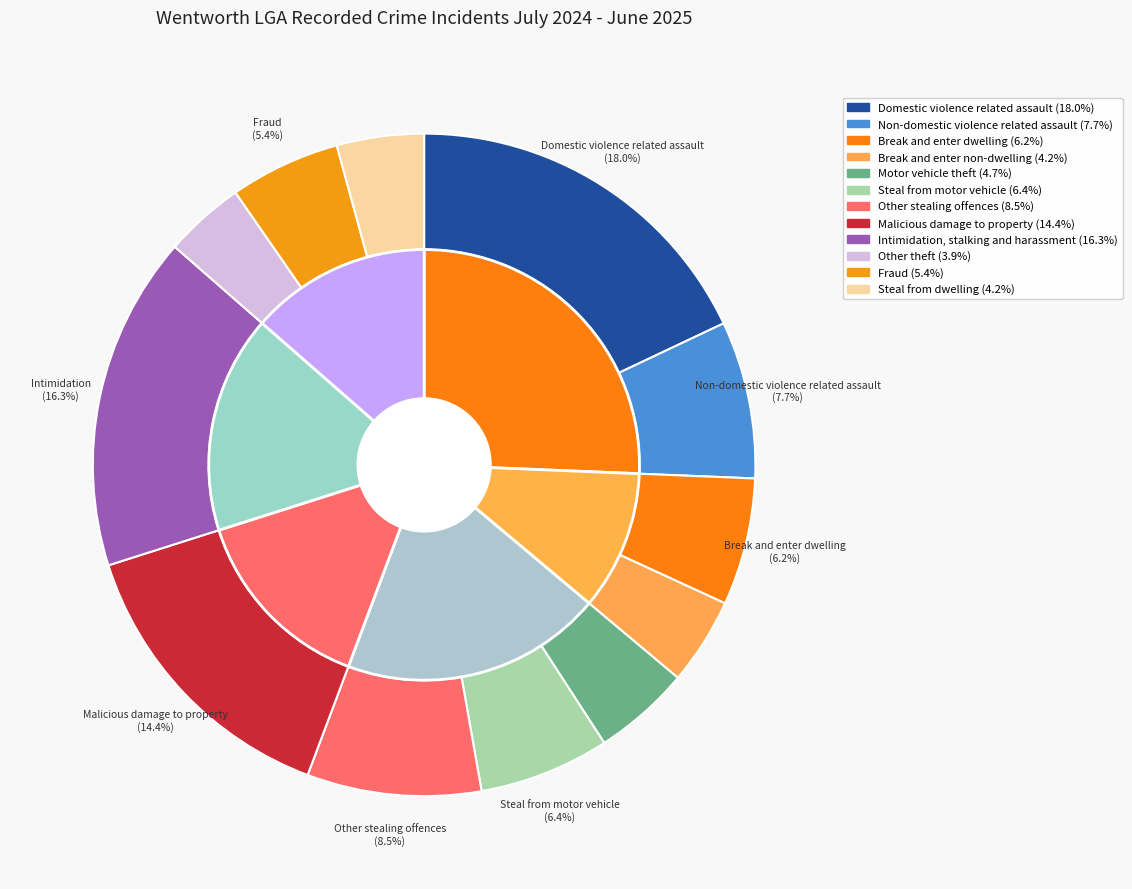

What percentage is the Break and enter non-dwelling slice, to the nearest percent?

4%